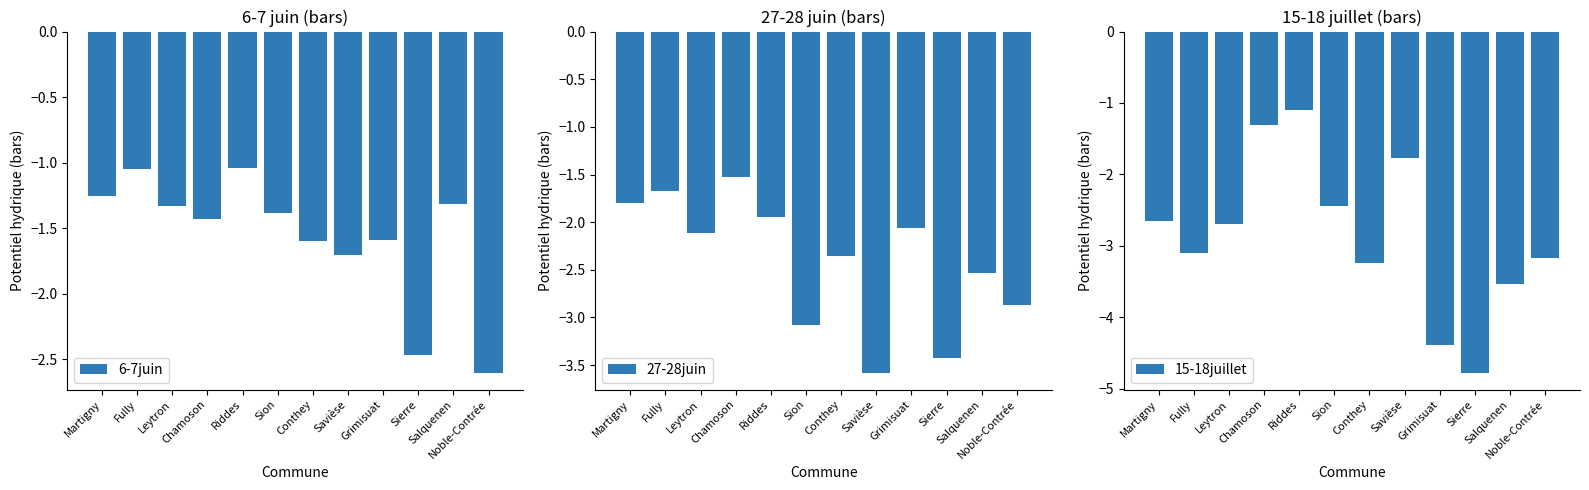

Are the bars grouped side by side (vs. stacked)?

Yes